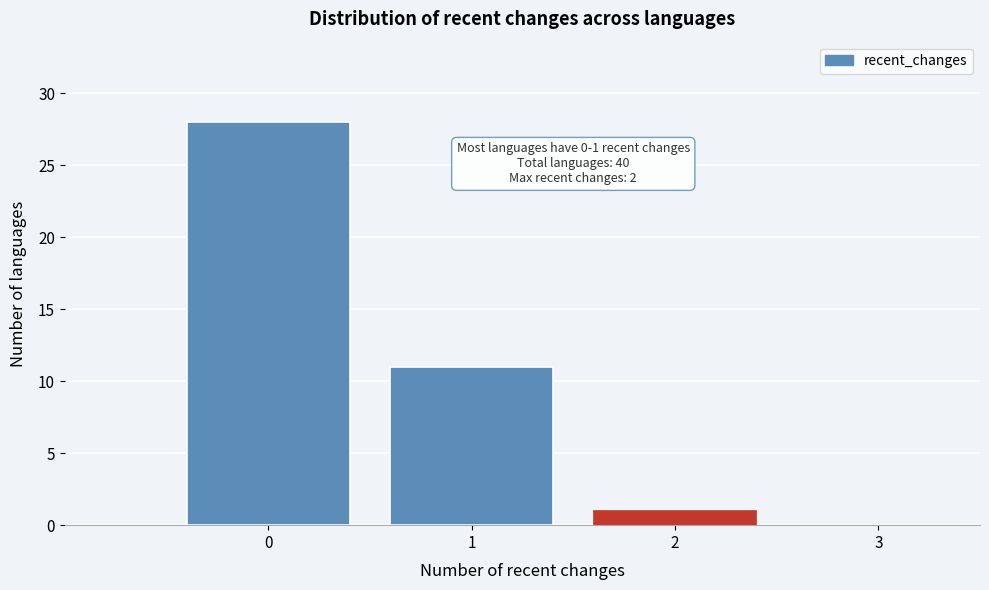

Which range on the x-axis has the tallest bar?

-0.5 to 0.5